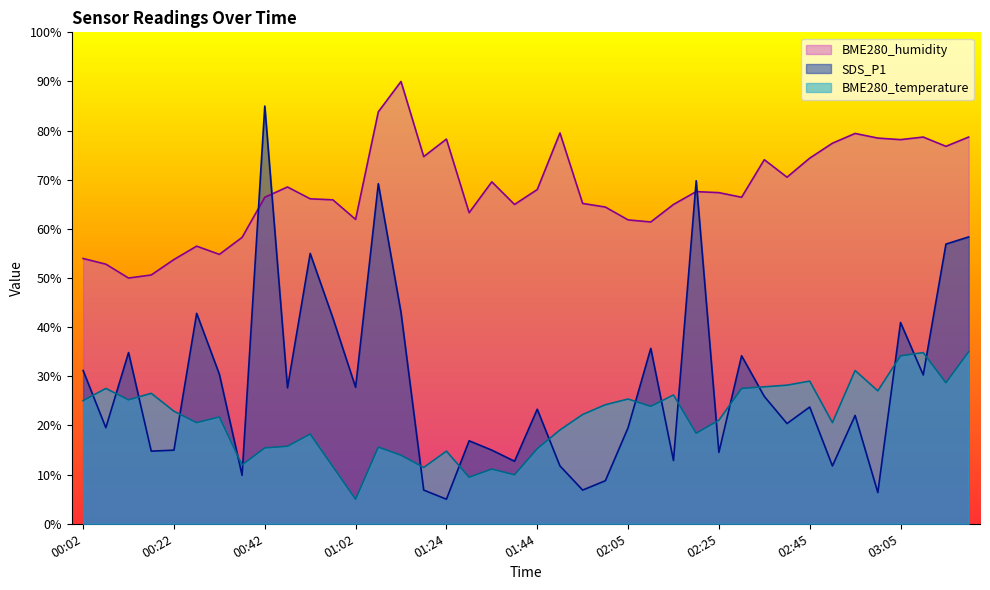

Between 01:44 and 01:59, which is larger?

01:44